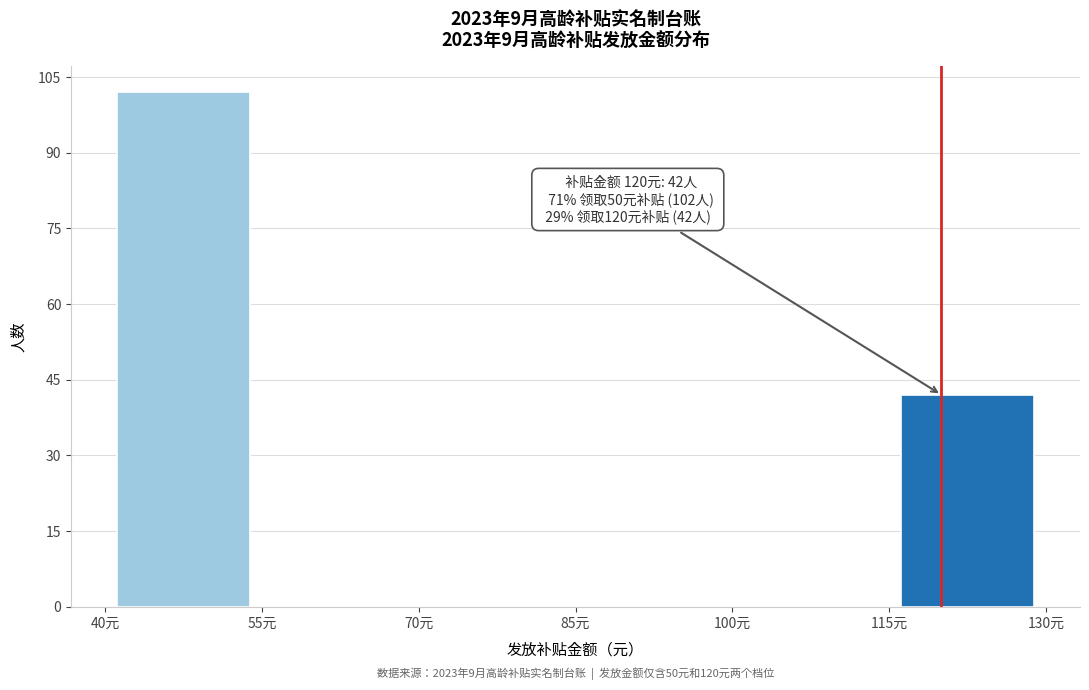

Which range on the x-axis has the tallest bar?

40 to 55